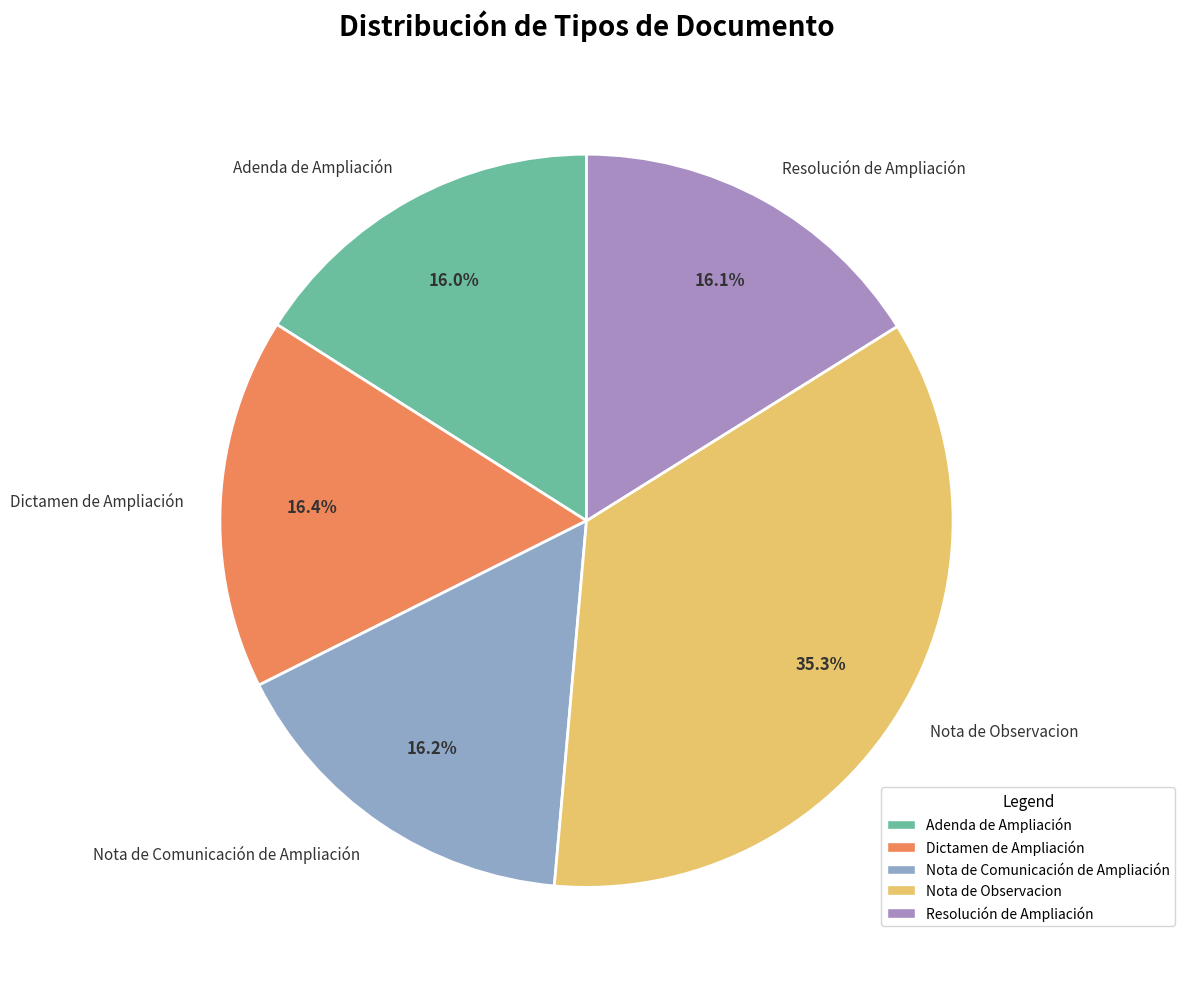

Does any single category account for the majority?

No